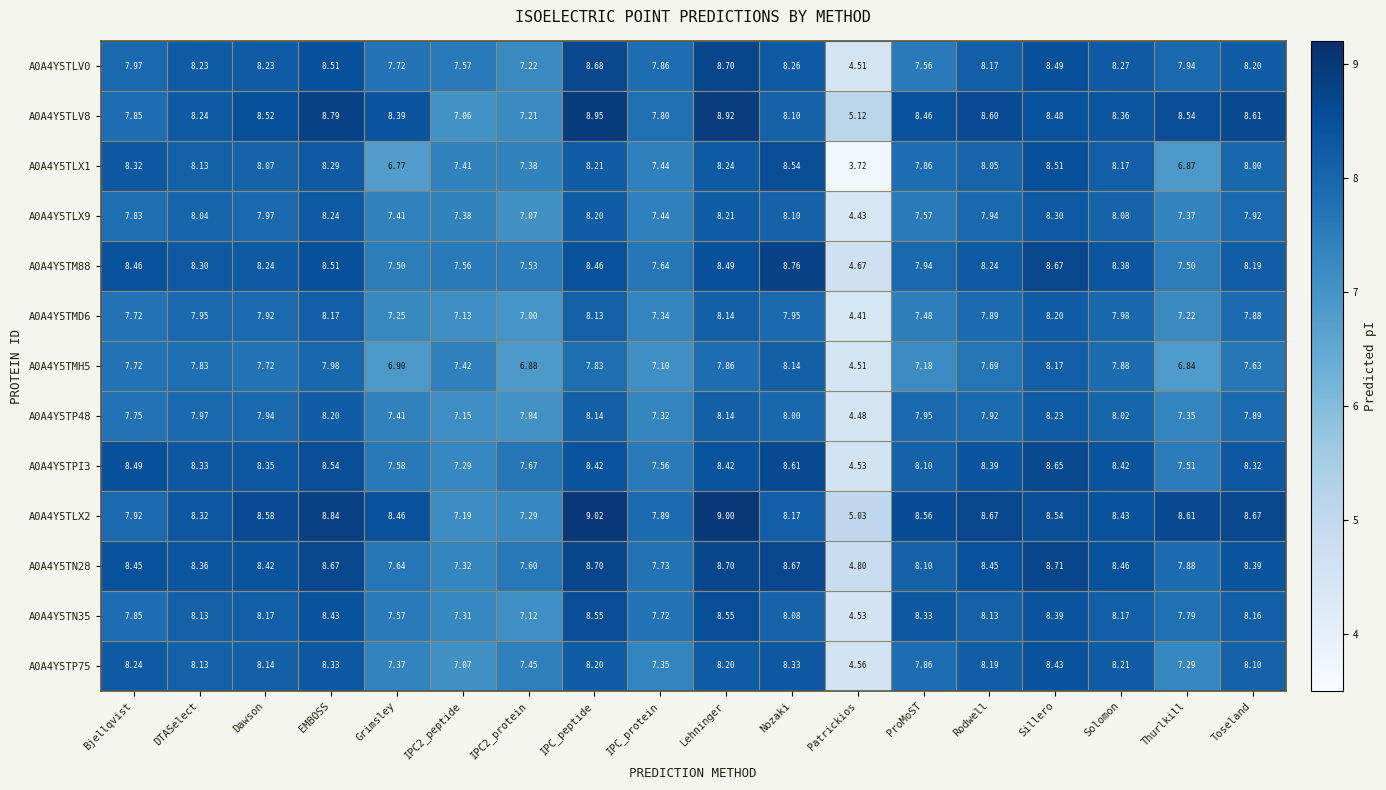

Is the value of A0A4Y5TLX9 at IPC_peptide greater than the value of A0A4Y5TLV8 at IPC2_protein?

Yes